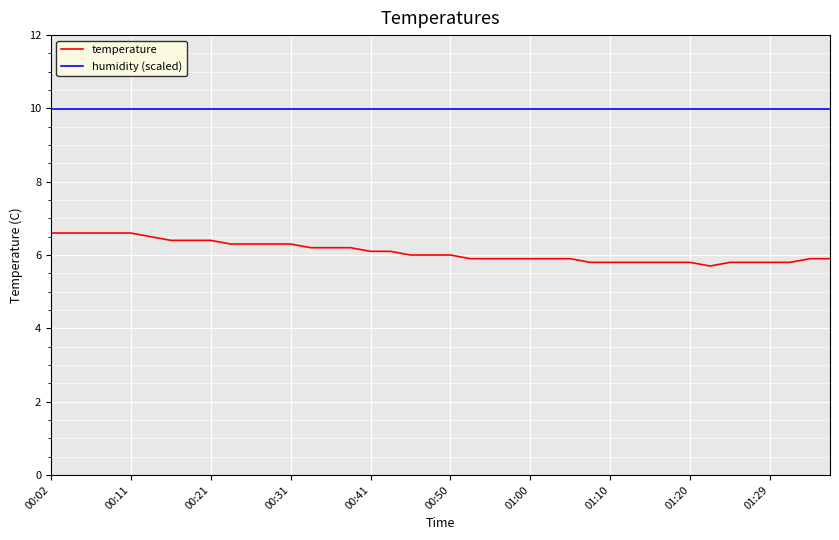

Which series has the largest total across all categories?

humidity (scaled)